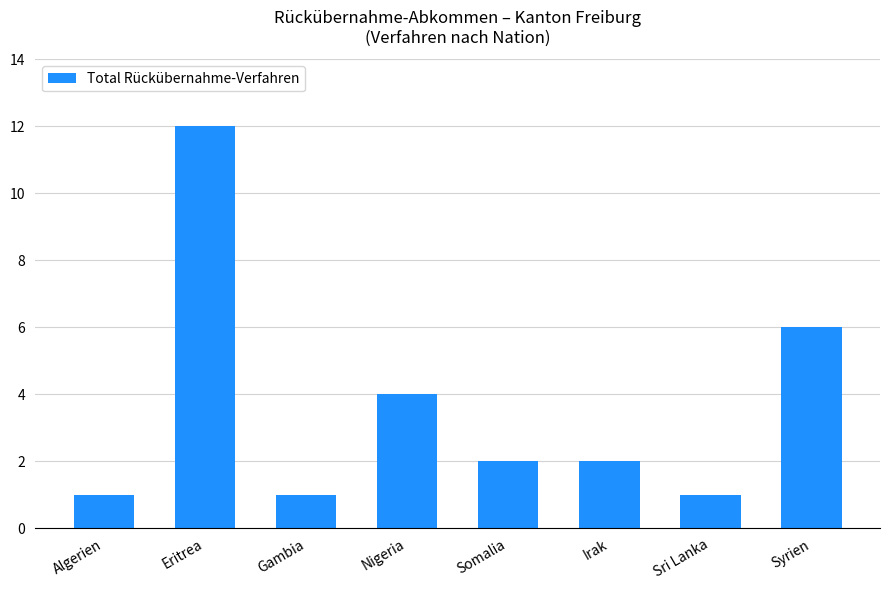

At which category does the chart reach its peak across all series?

Eritrea